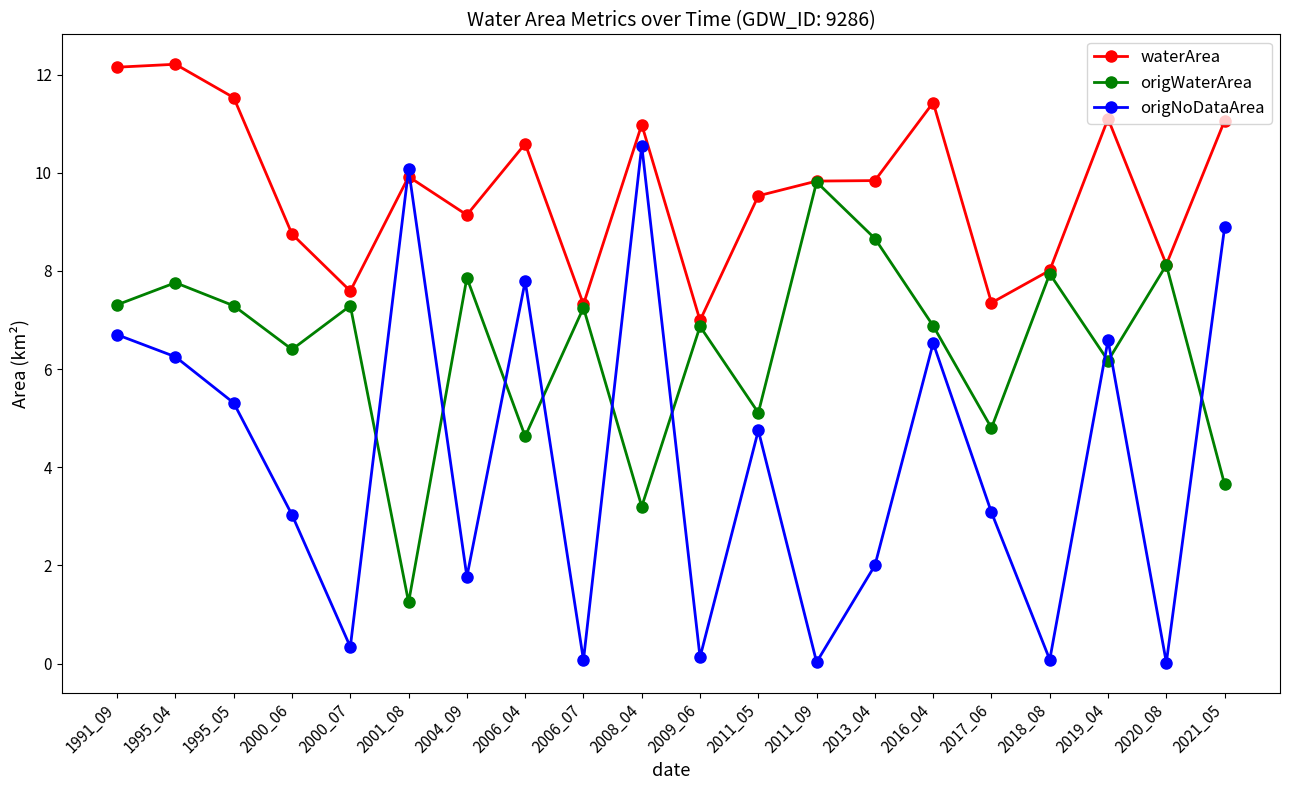

List the series in order of their overall mean, highest first.

waterArea, origWaterArea, origNoDataArea